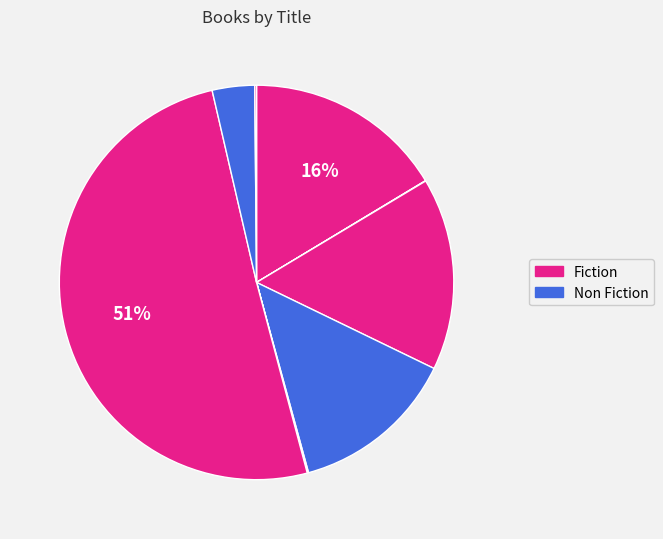

Which slice is the smallest?

Boggart